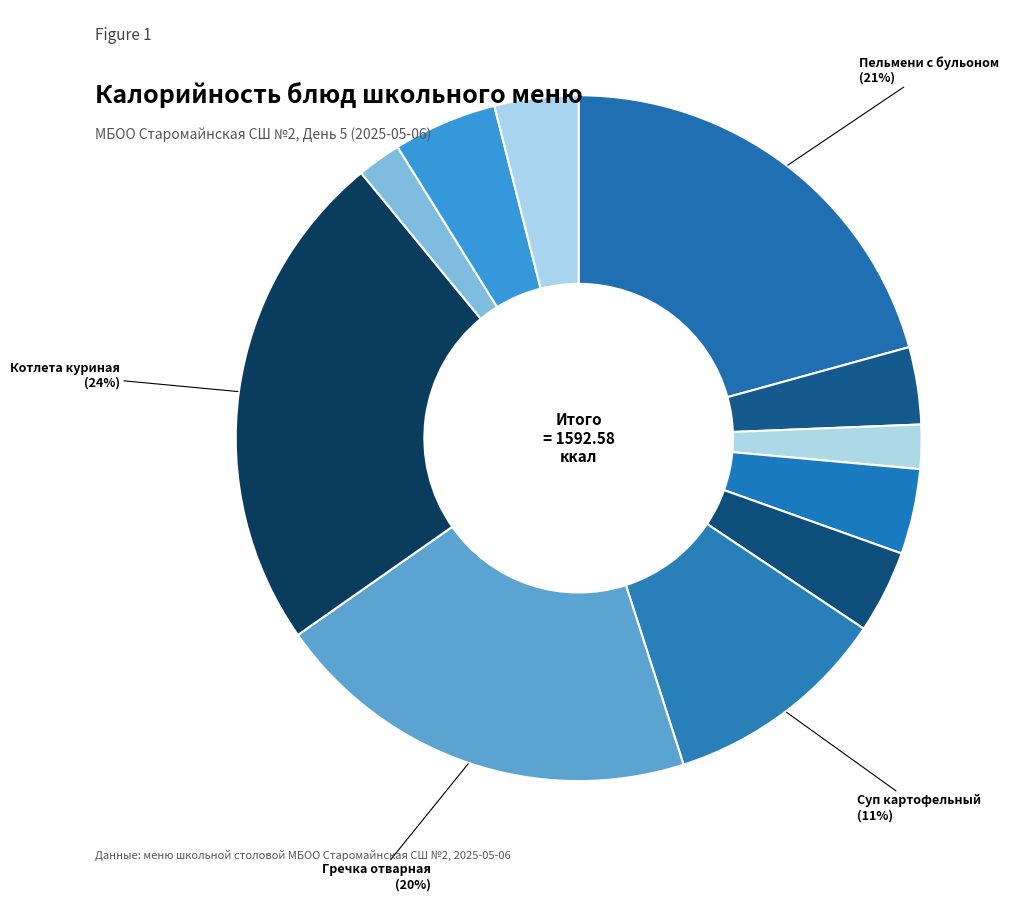

Is there a majority slice in this chart?

No